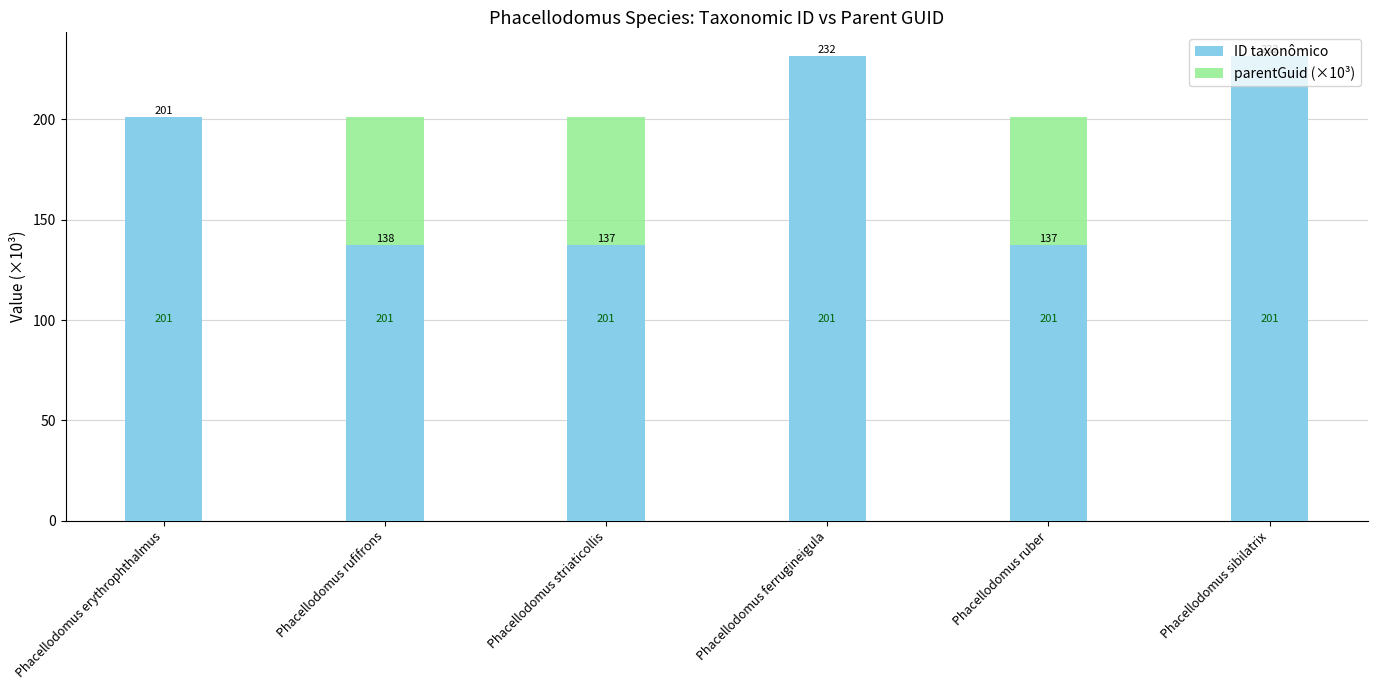

At which label does ID taxonômico first exceed 201?

Phacellodomus erythrophthalmus